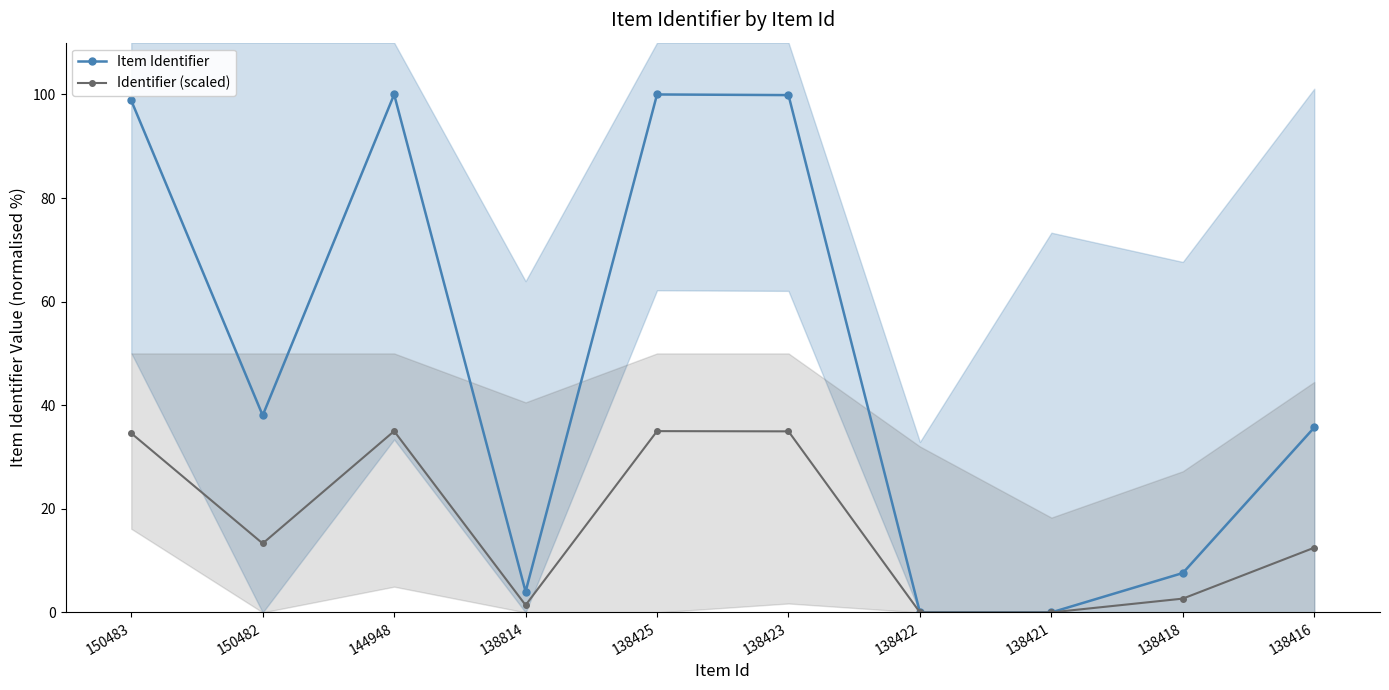

Which series has the largest total across all categories?

Item Identifier